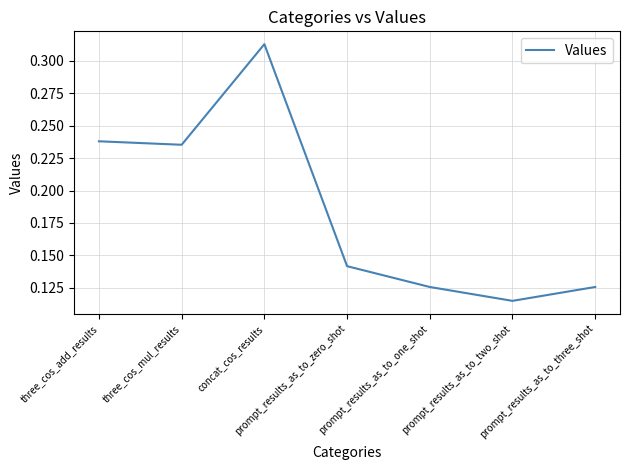

Where is the first local minimum?

three_cos_mul_results